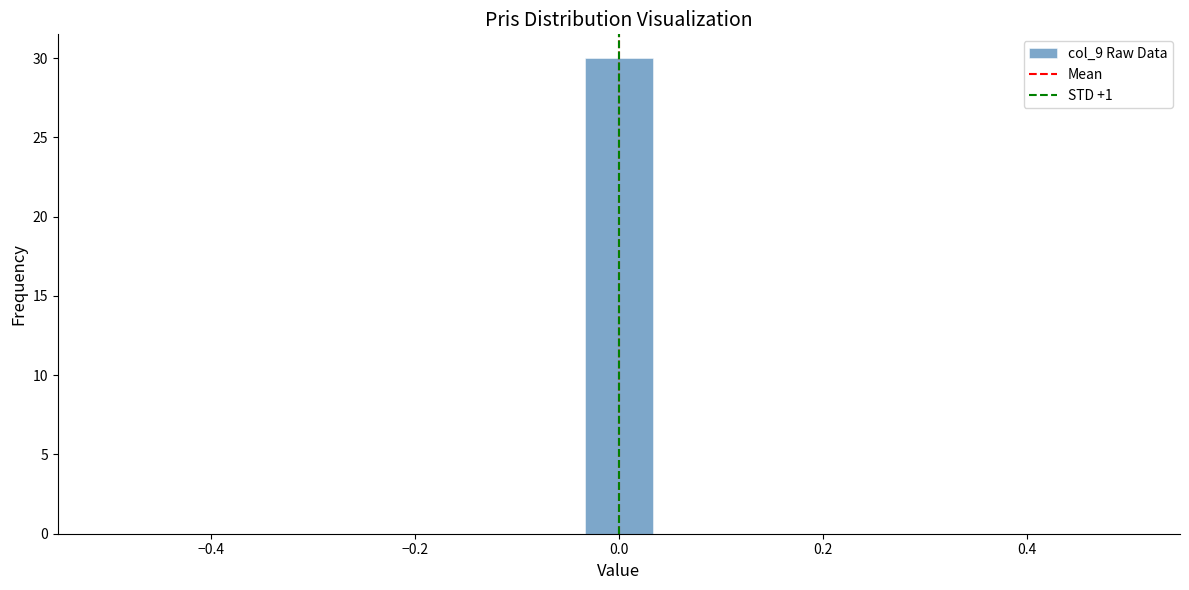

Read against the x-axis, roughly where is the centre of the tallest bar?

0.00